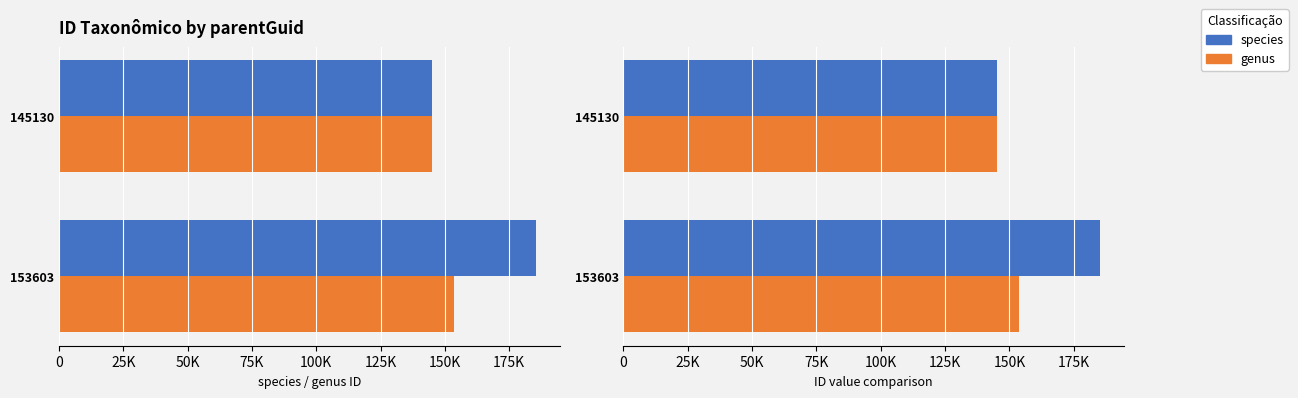

What is the average value of the species series?

165170